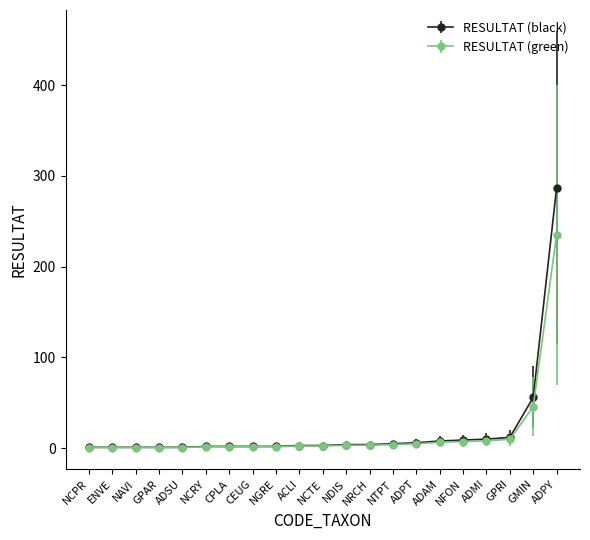

What is the label of the 12th point from the left?

NDIS